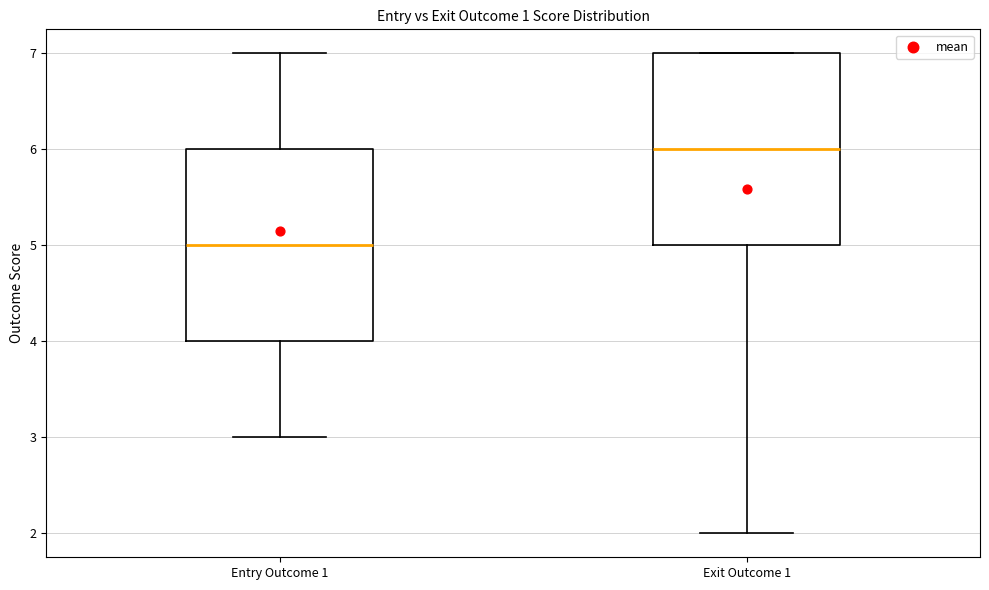

Where is the lower edge of the box for Entry Outcome 1 on the y-axis? The values are not printed on the chart, so give them approximately, as read against the axis.

4